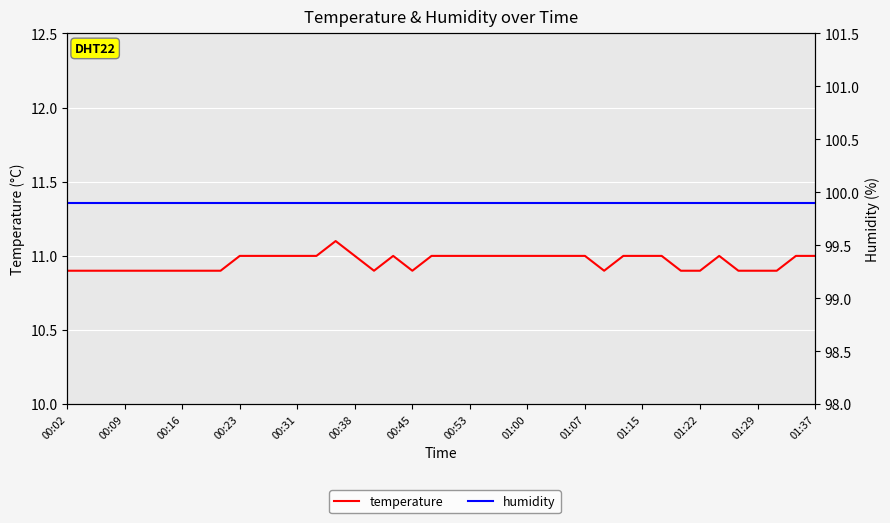

How many categories are shown in the chart?

40